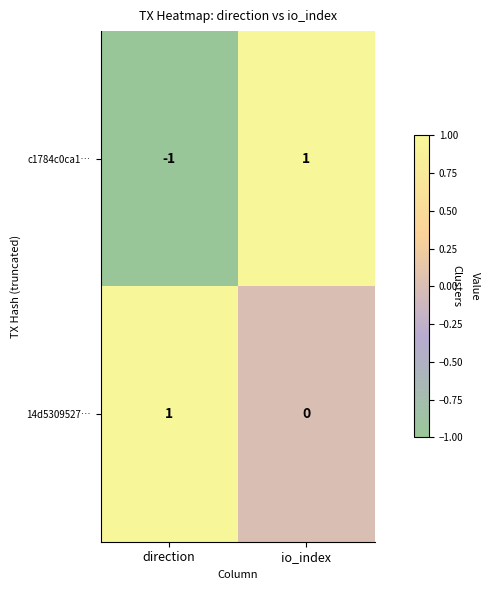

The 14d5309527… series shows 0 at io_index. True or false?

True